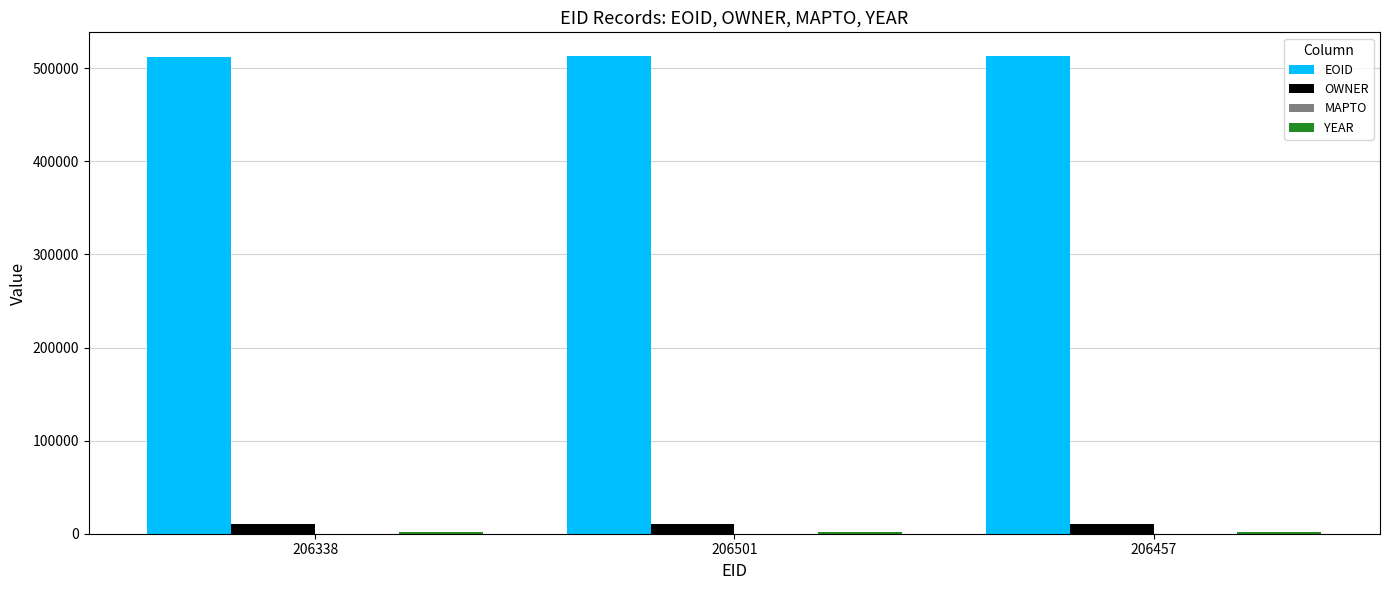

How many groups of bars are there?

3